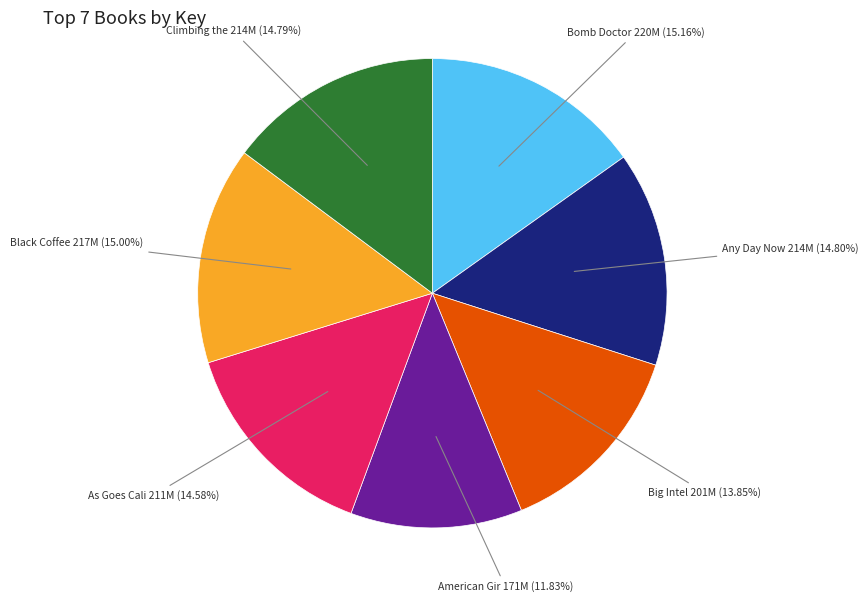

Combined, do Climbing the 214M (14.79%) and Bomb Doctor 220M (15.16%) account for over 50%?

No